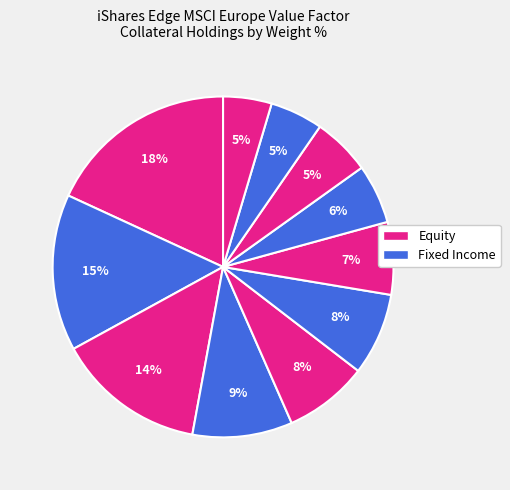

Does any single category account for the majority?

No